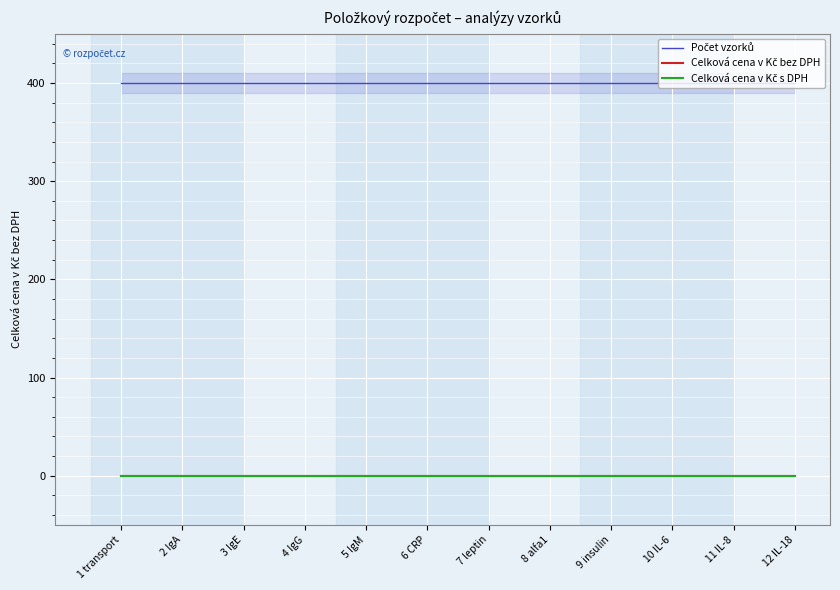

True or false: Celková cena v Kč s DPH has a value of 0 at 4 IgG.

True